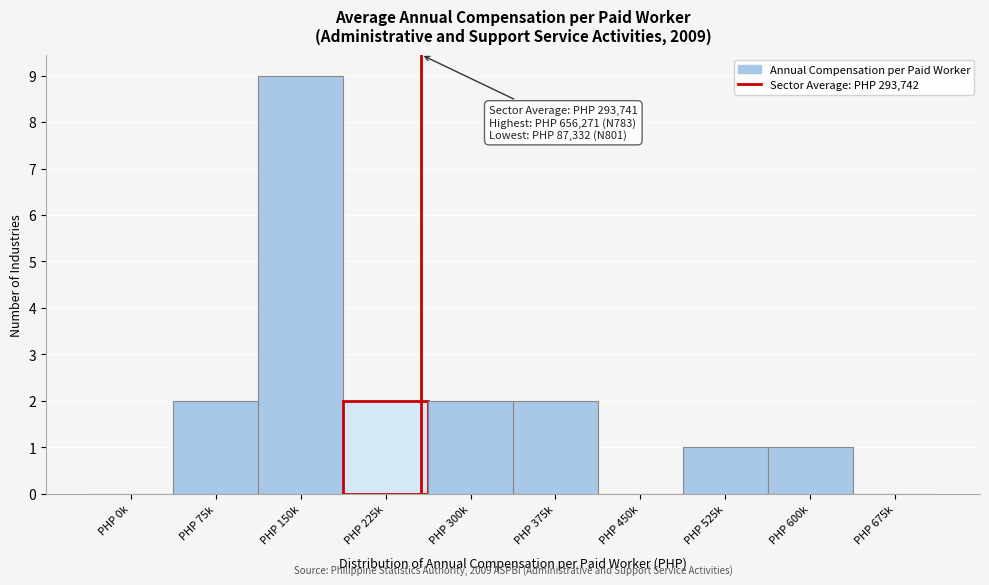

Reading right to left, extract all data points from this chart.

PHP 675k=0	PHP 600k=1	PHP 525k=1	PHP 450k=0	PHP 375k=2	PHP 300k=2	PHP 225k=2	PHP 150k=9	PHP 75k=2	PHP 0k=0